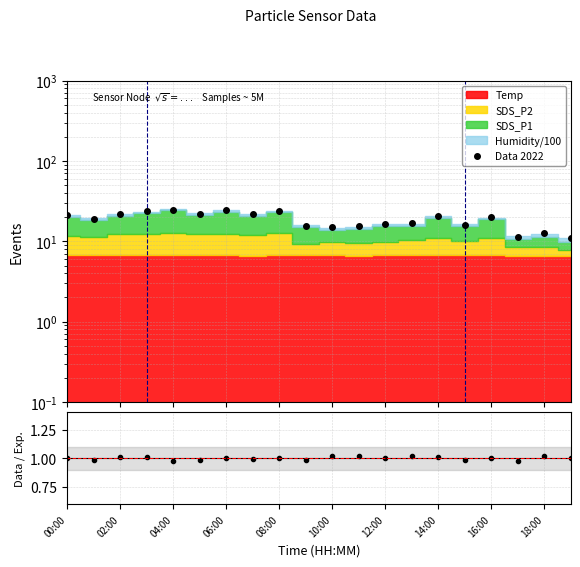

True or false: Data / Exp. and Data 2022 intersect in this chart.

False